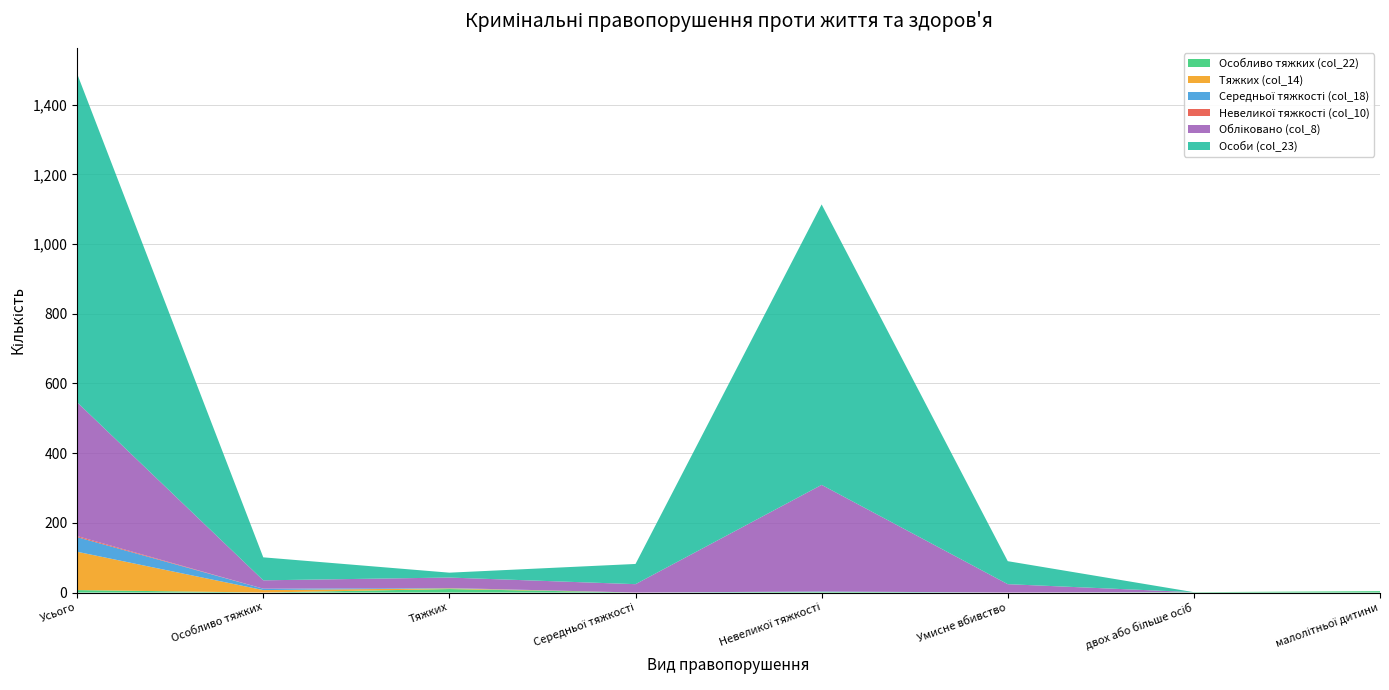

Reading right to left, extract all data points from this chart.

Особливо тяжких (col_22): 4	1	0	2	0	10	0	7
Тяжких (col_14): 0	0	0	0	0	2	7	110
Середньої тяжкості (col_18): 0	0	0	1	0	1	4	42
Невеликої тяжкості (col_10): 0	0	0	0	0	0	0	3
Обліковано (col_8): 0	0	24	306	24	30	24	384
Особи (col_23): 0	0	66	805	58	14	66	943